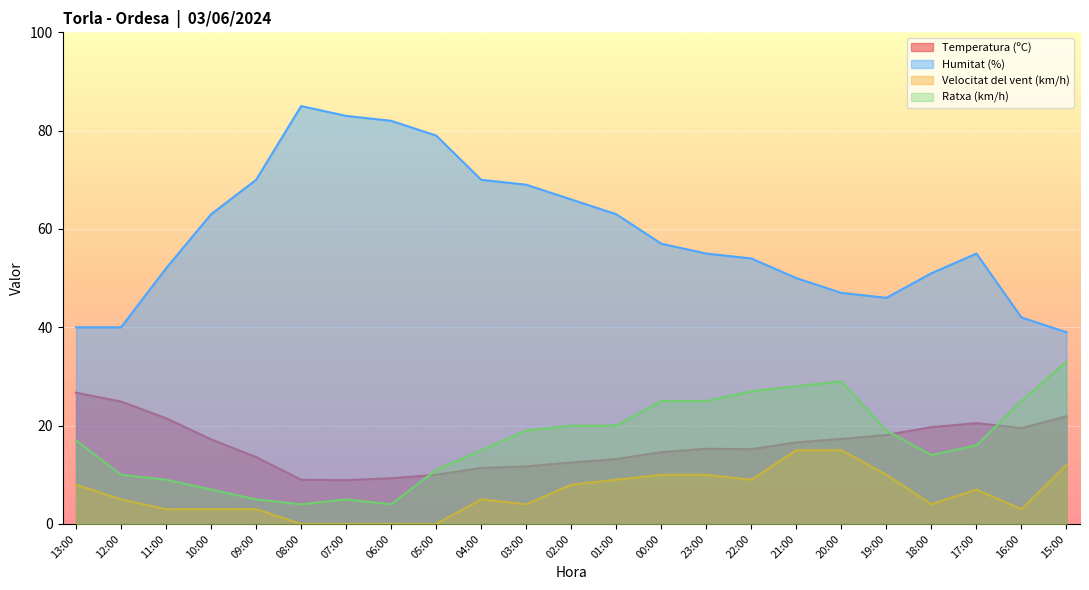

Which series has the largest range (max minus min)?

Humitat (%)